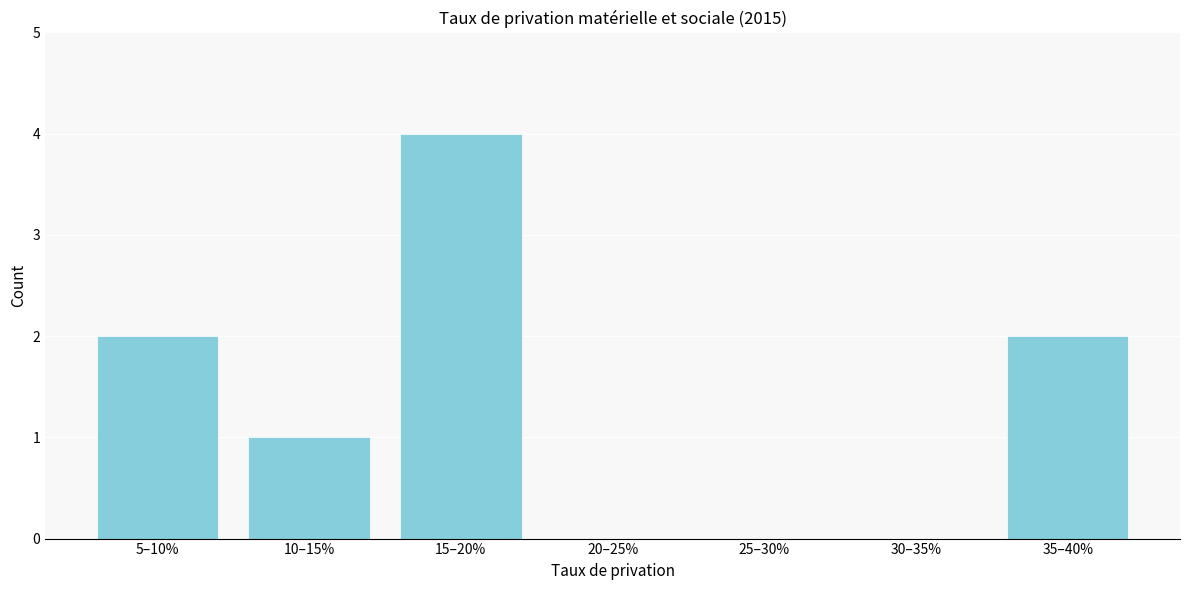

Reading left to right, extract all data points from this chart.

5–10%=2	10–15%=1	15–20%=4	20–25%=0	25–30%=0	30–35%=0	35–40%=2